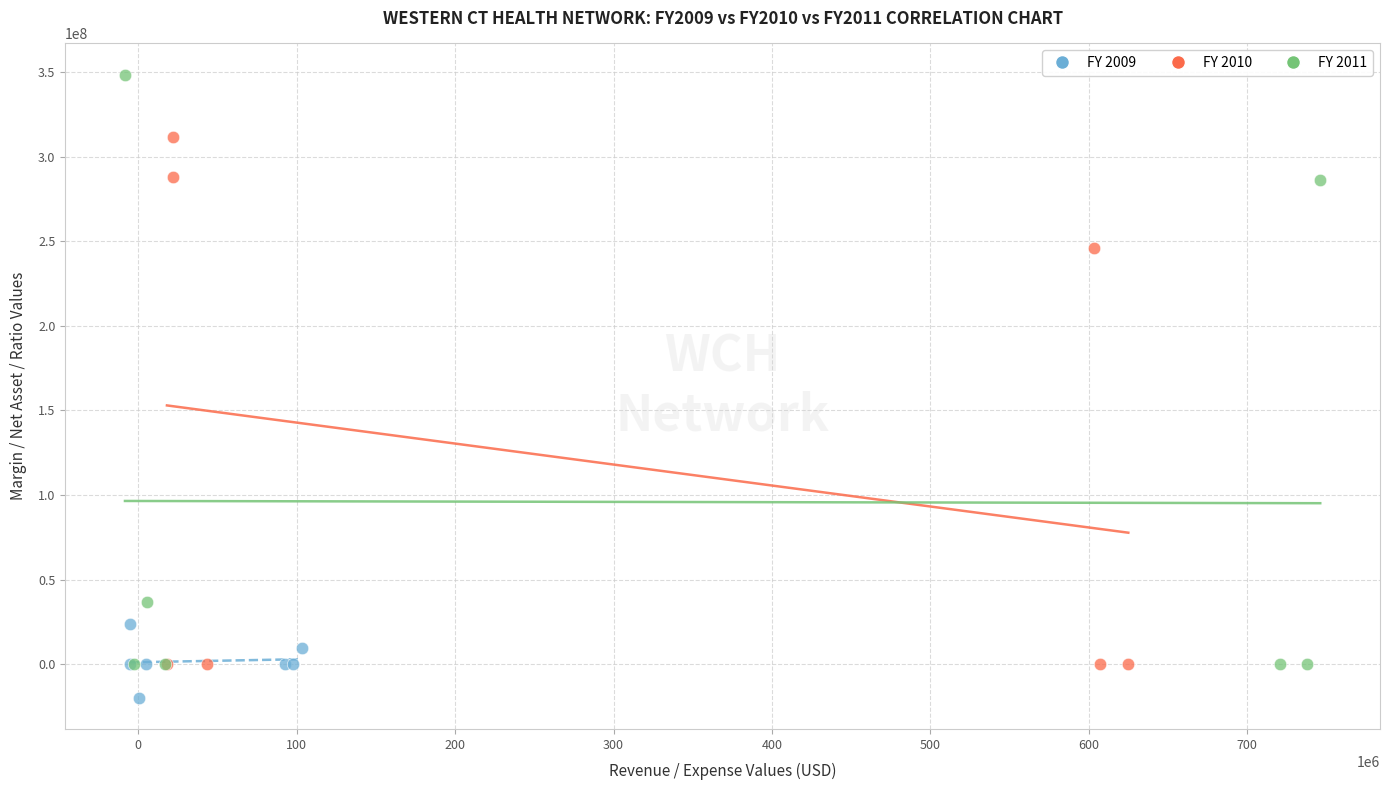

Which series reaches the minimum Y coordinate?

FY 2009